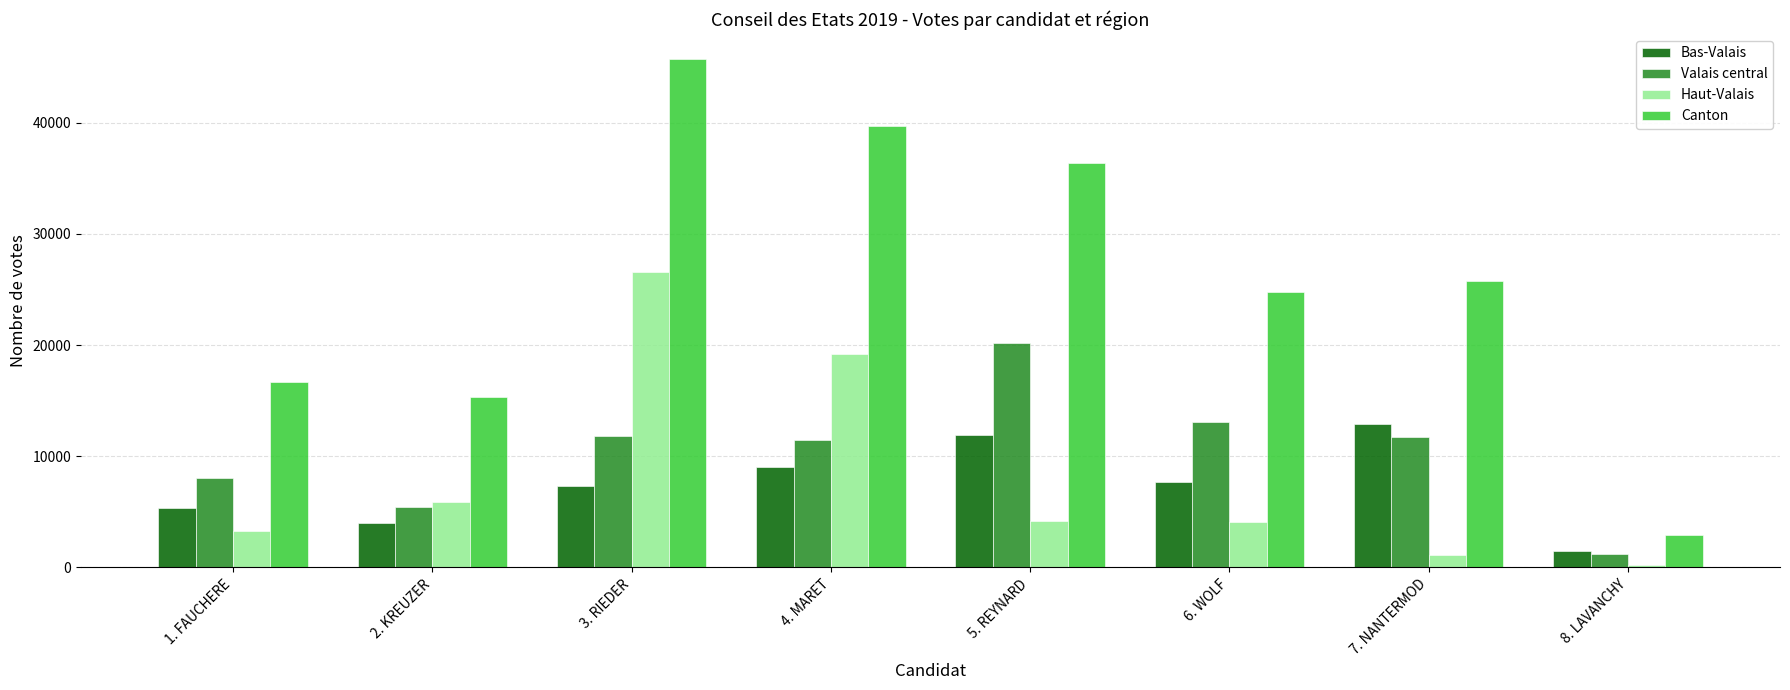

What is the sum of all Haut-Valais values?

64502